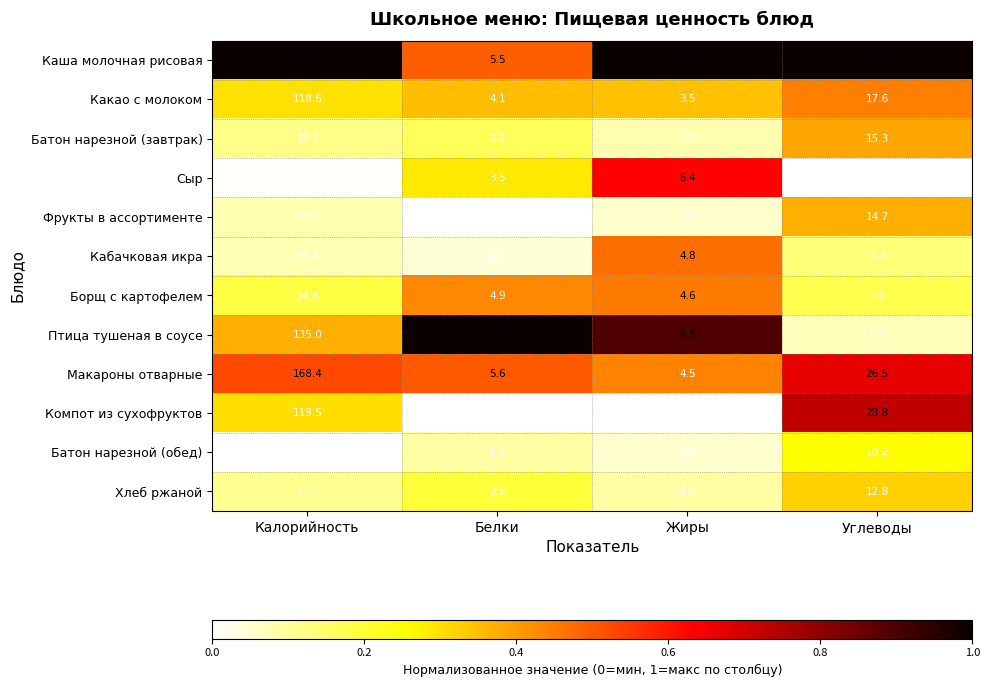

What value does the Батон нарезной (обед) series have at Углеводы?

10.2